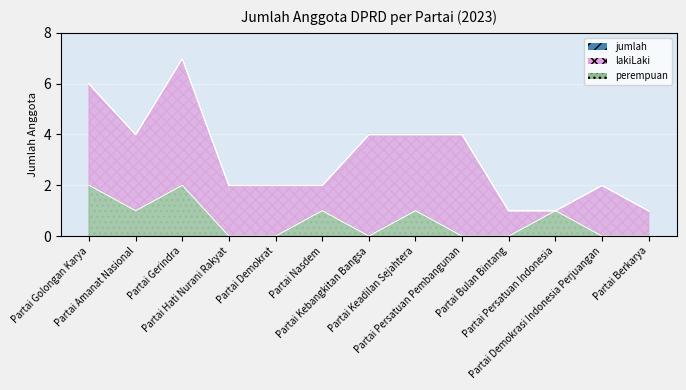

What is the total value across all series at Partai Bulan Bintang?

1